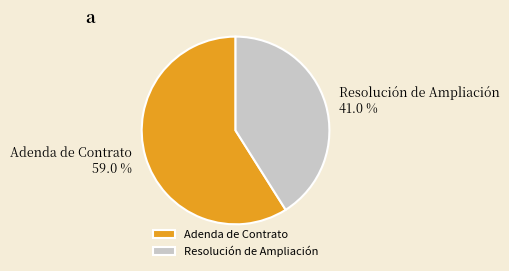

Is Resolución de Ampliación the majority of the pie?

No